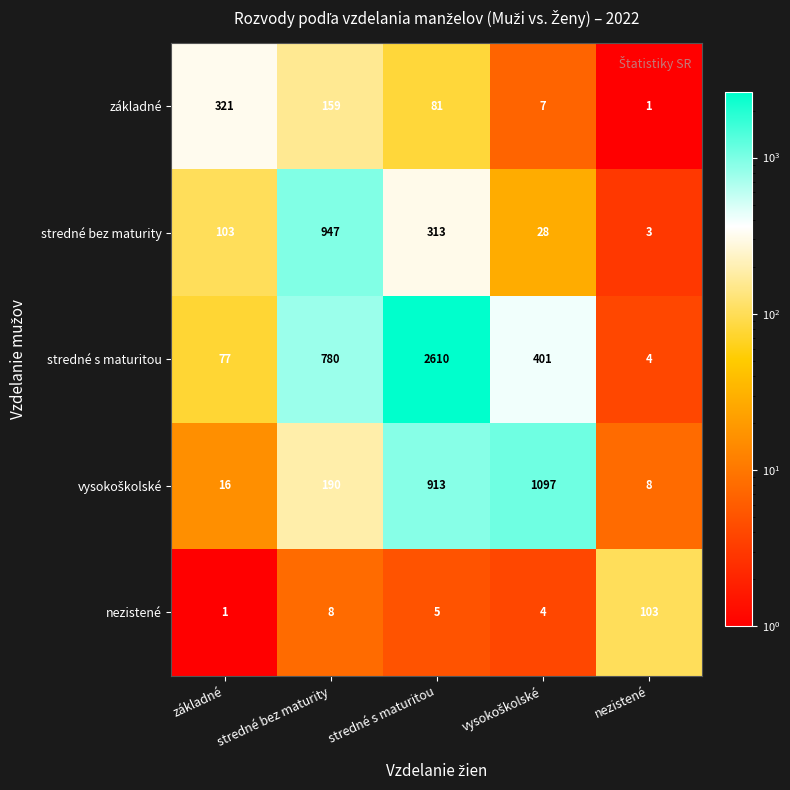

How many distinct data groups are displayed?

5